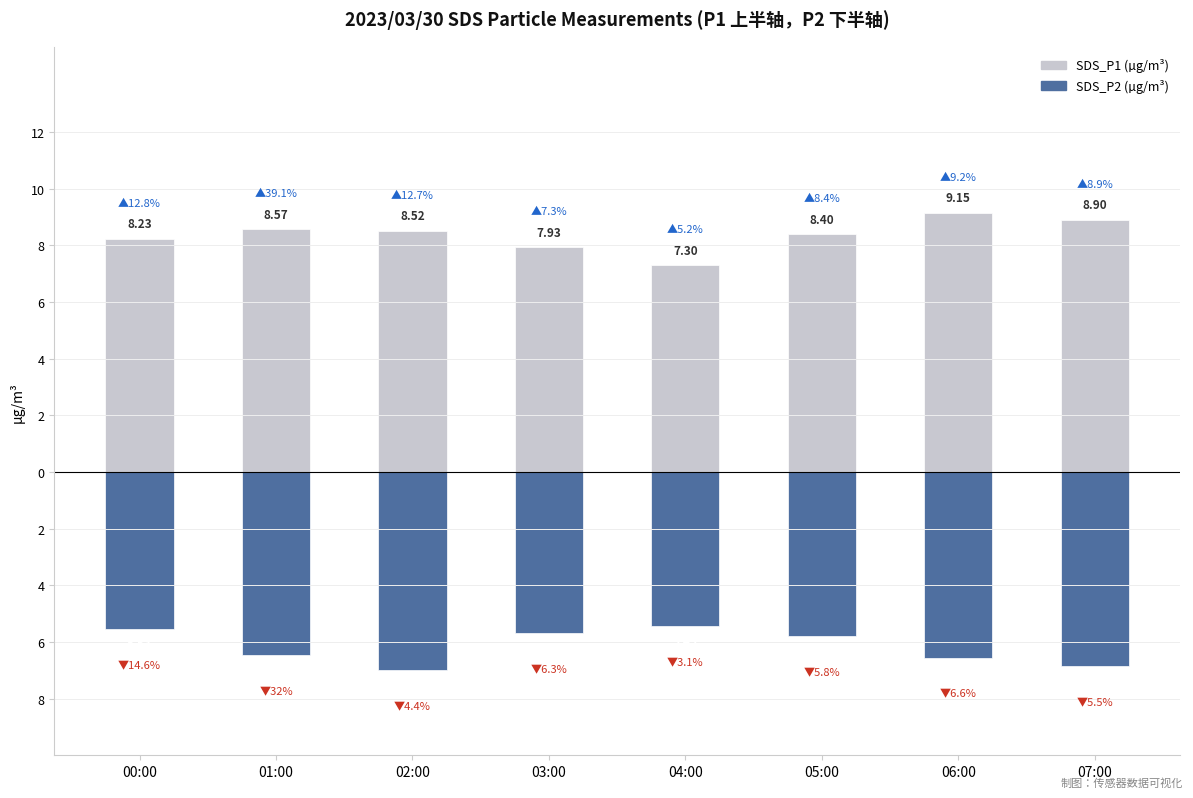

How many SDS_P2 (下方) values are between -6 and -5?

4